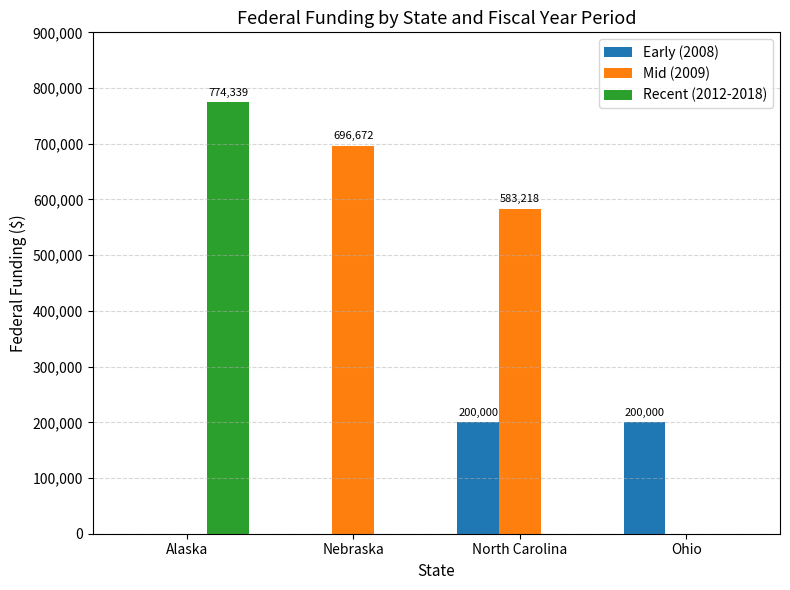

Which series has the largest total across all categories?

Mid (2009)